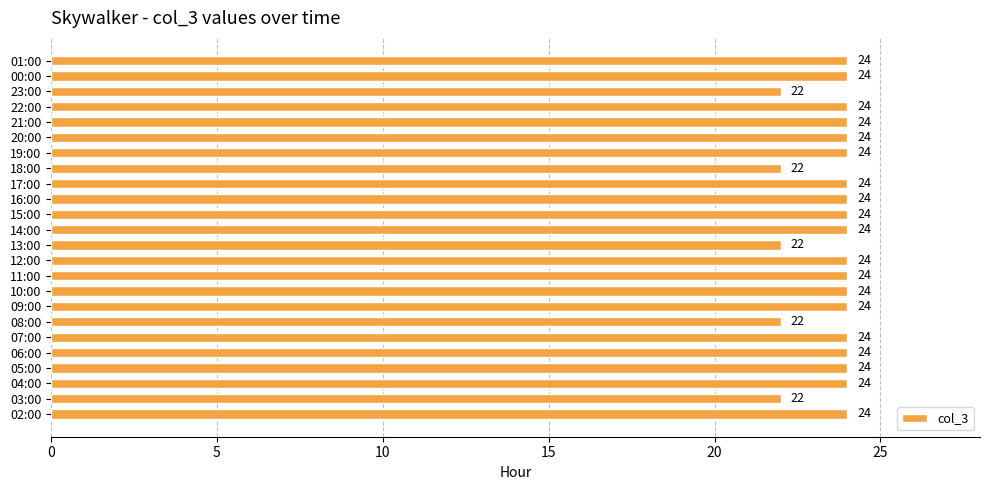

What is the ratio of the value at 03:00 to the value at 00:00?

0.9